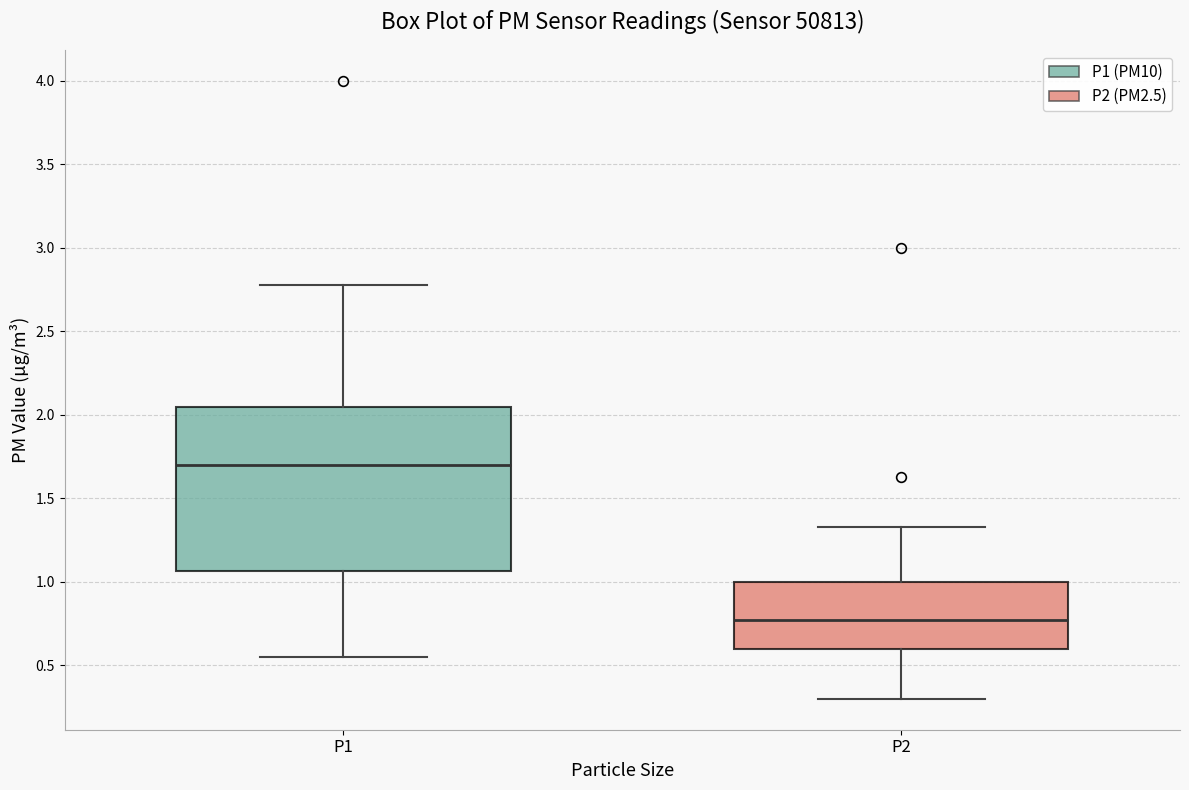

Which box has the lowest median line?

P2